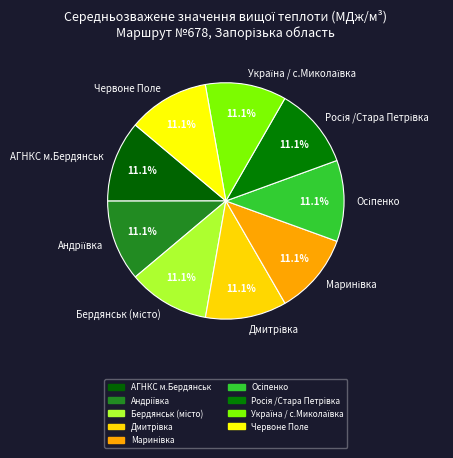

Is there any slice that represents more than half of the pie?

No